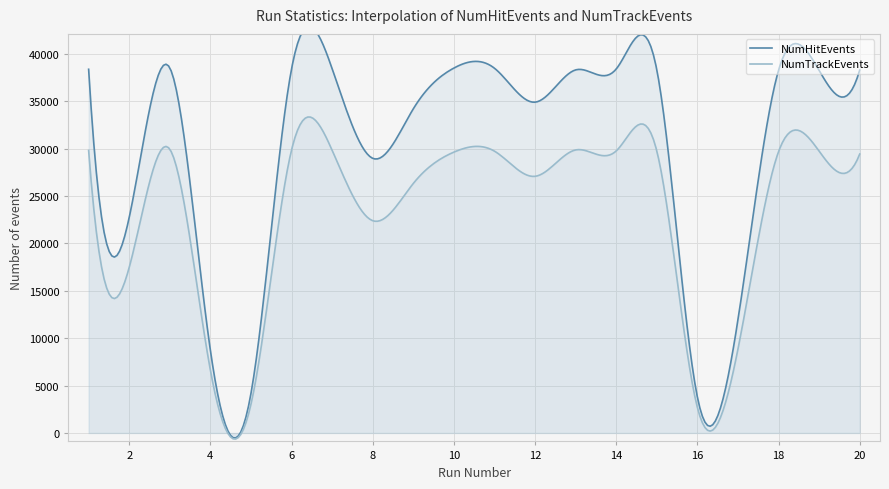

What is the difference between the maximum and second lowest values in the NumTrackEvents series?

33951.9